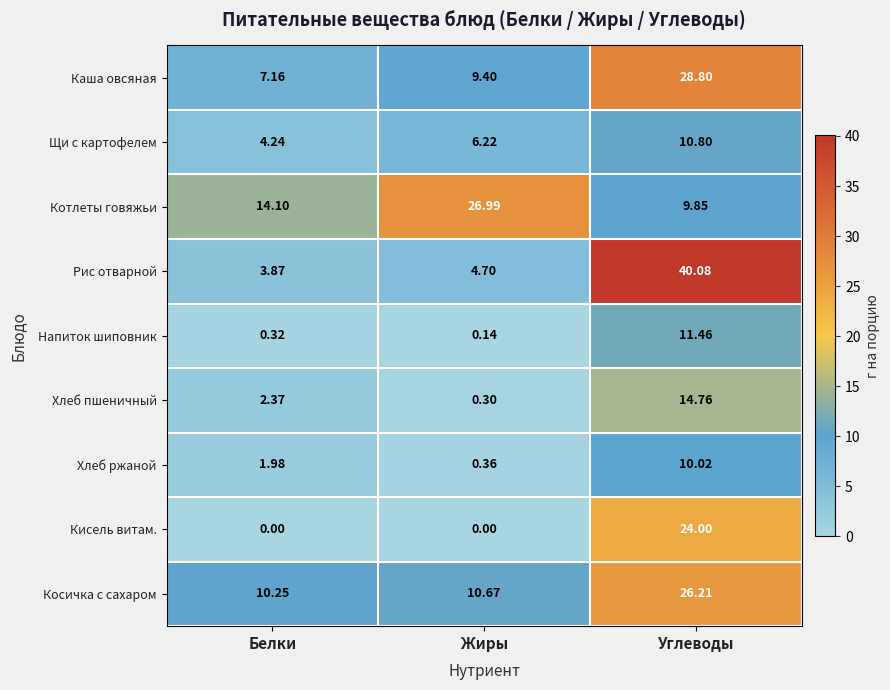

At which label does Щи с картофелем first exceed 6?

Жиры